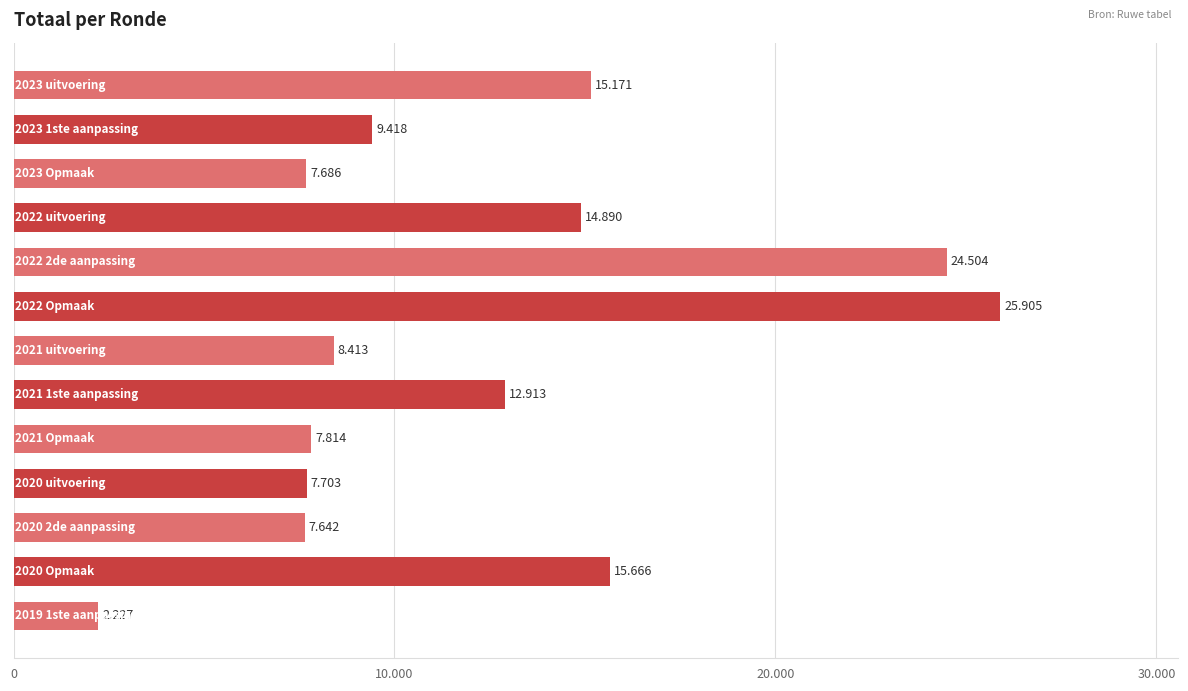

Does the chart contain any negative values?

No